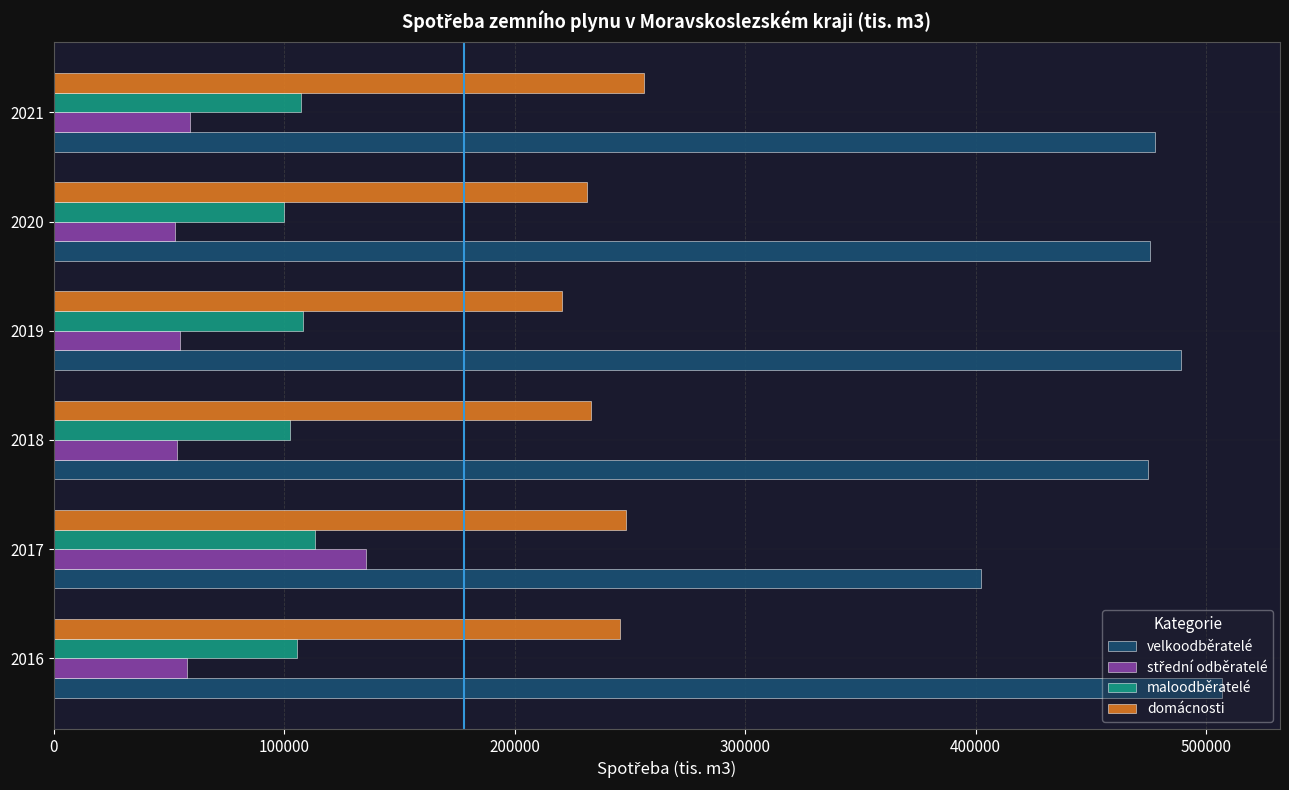

What is the difference between the highest and lowest values at 2016?

448831